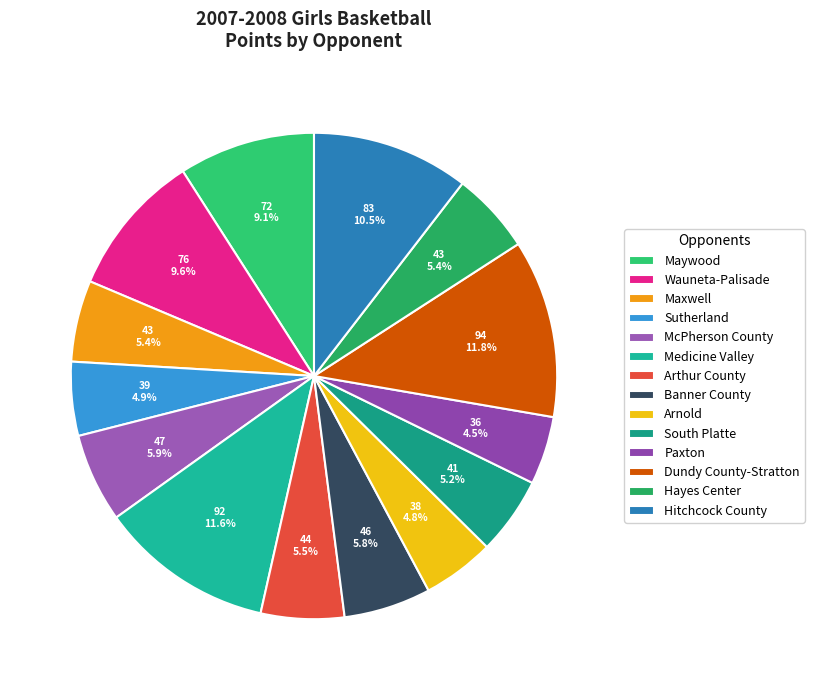

To the nearest percent, what portion does Maxwell represent?

5%